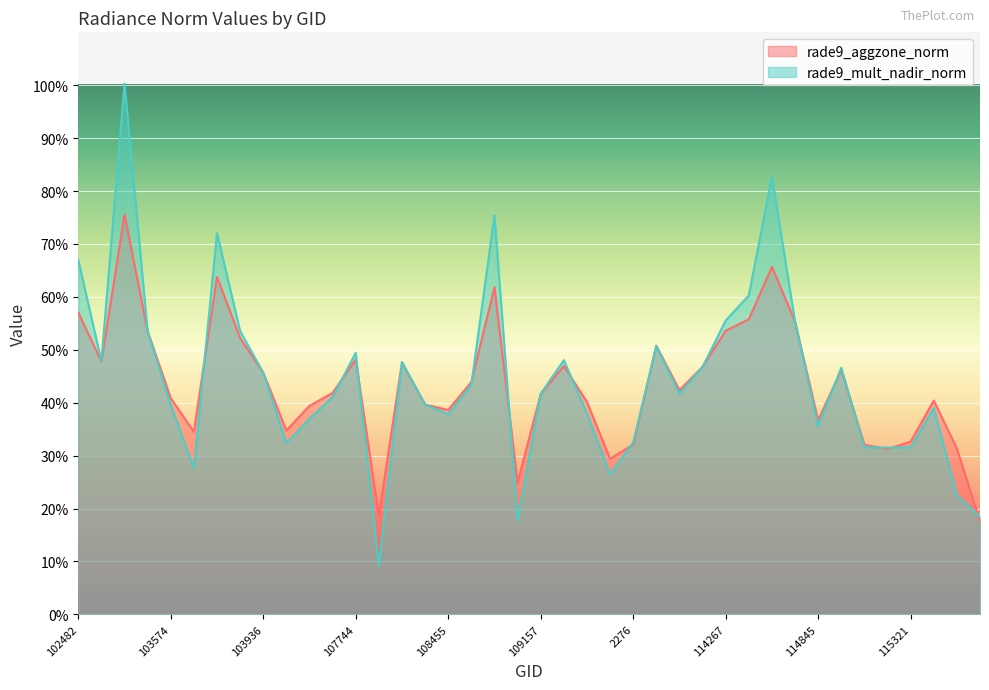

Read the rade9_mult_nadir_norm value at 114496.

0.8